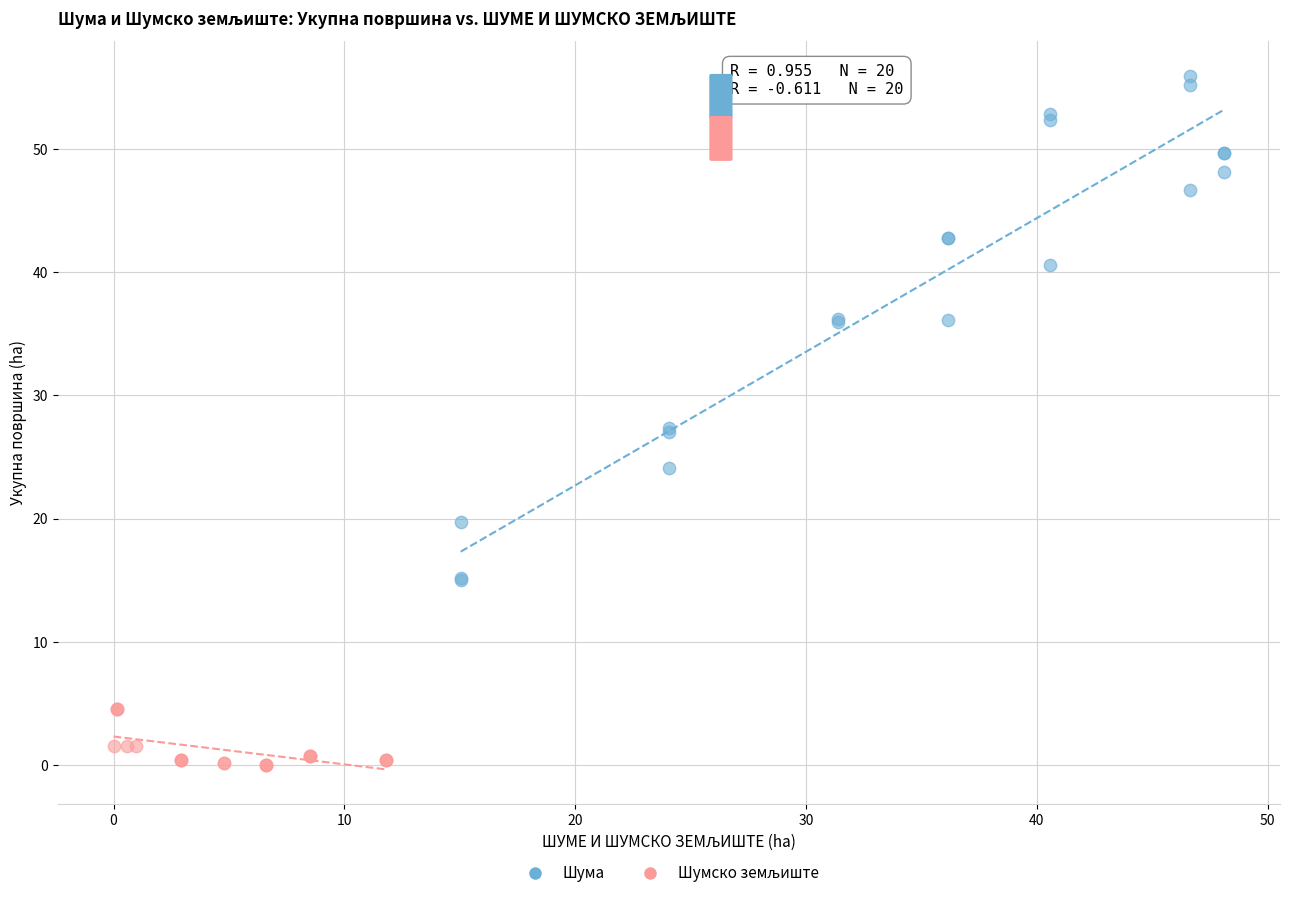

Which series has the widest spread of Y values?

Шума